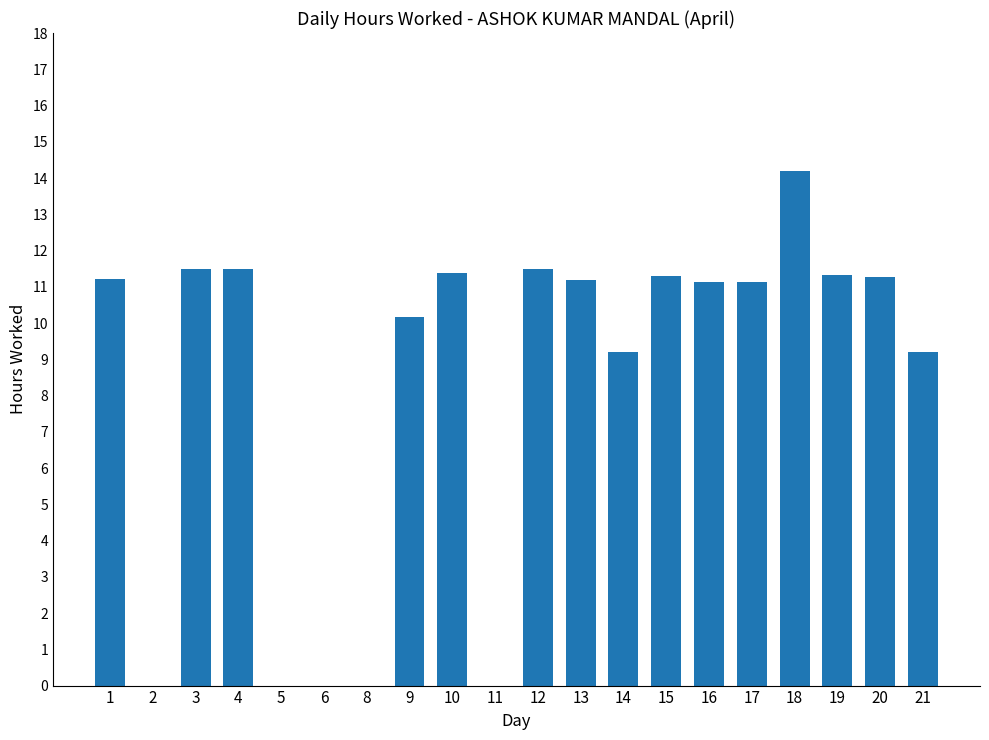

What is the change in value from 2 to 10?

+11.4